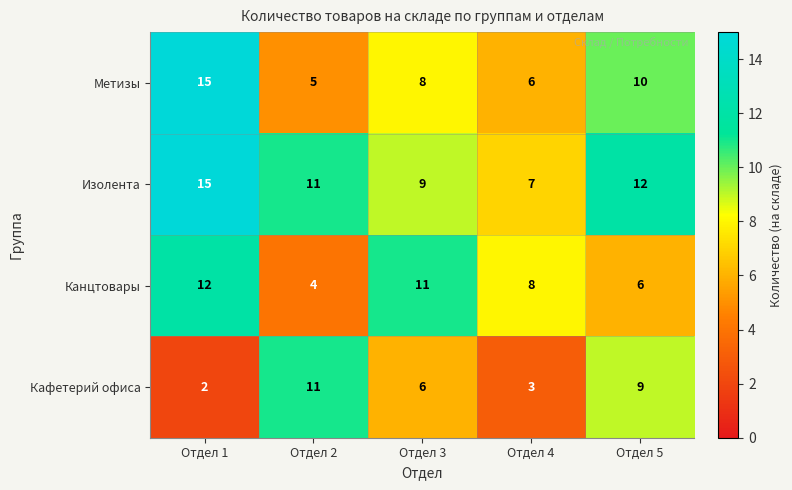

At which category is the sum across all series the highest?

Отдел 1